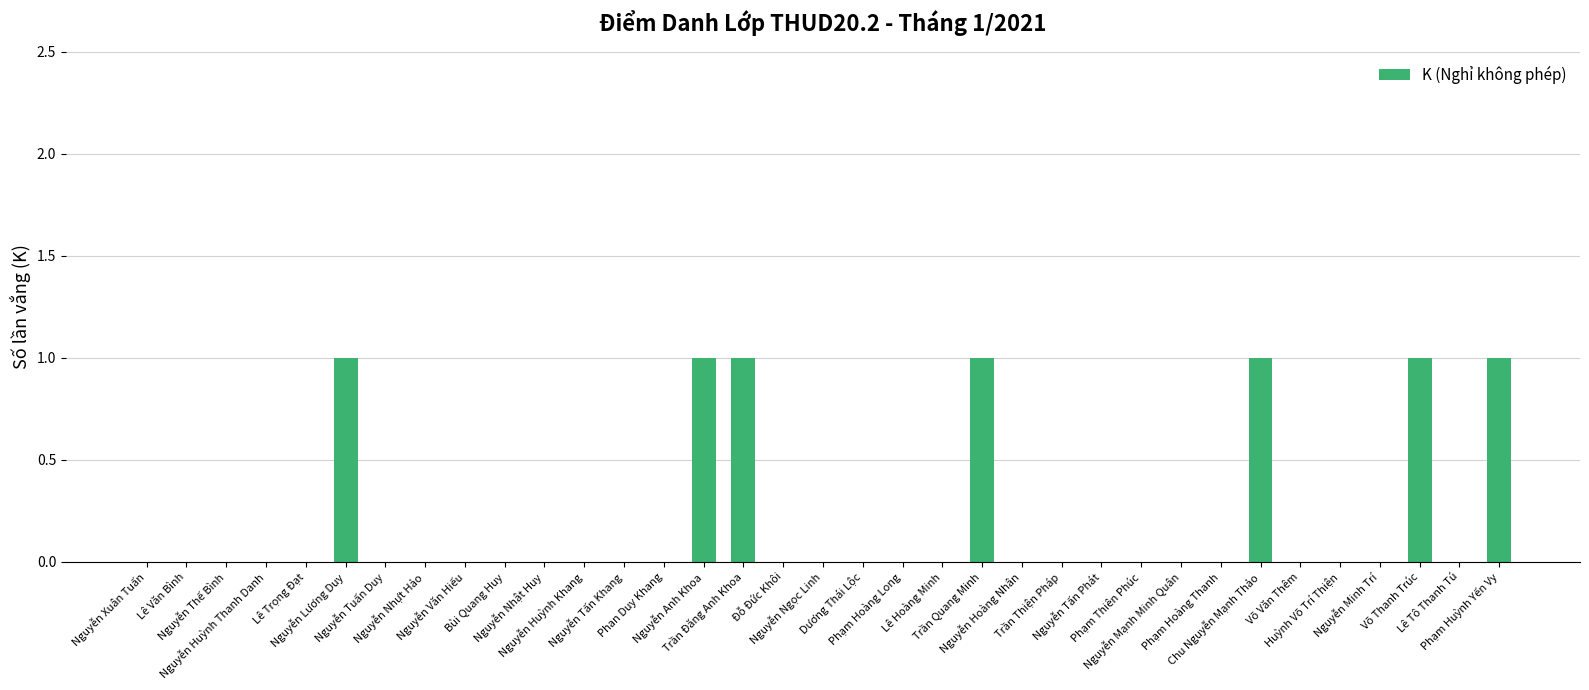

Count the values in the range 0 to 1.

35